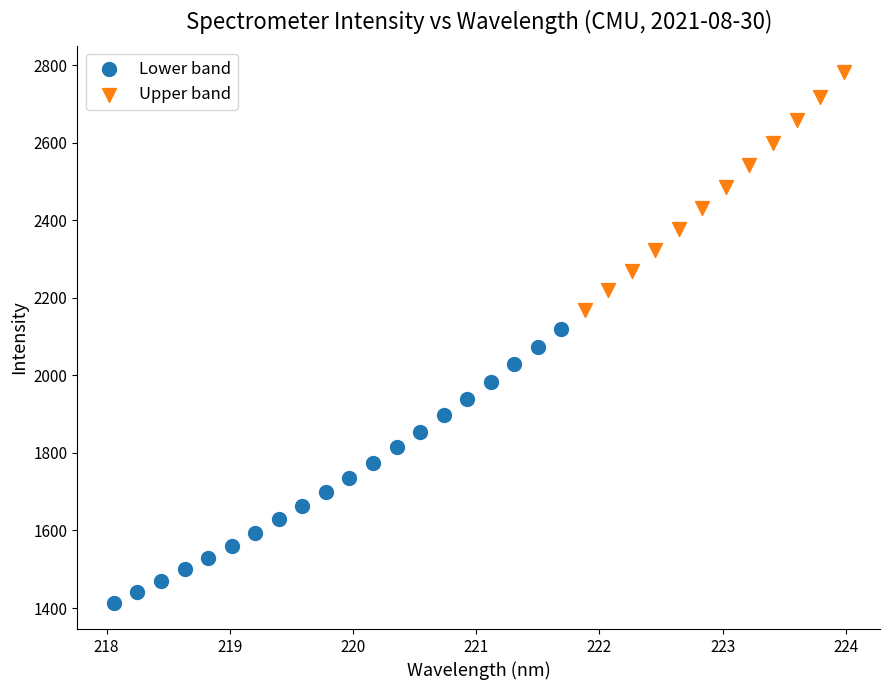

Which series contains the lowest Y value?

Lower band